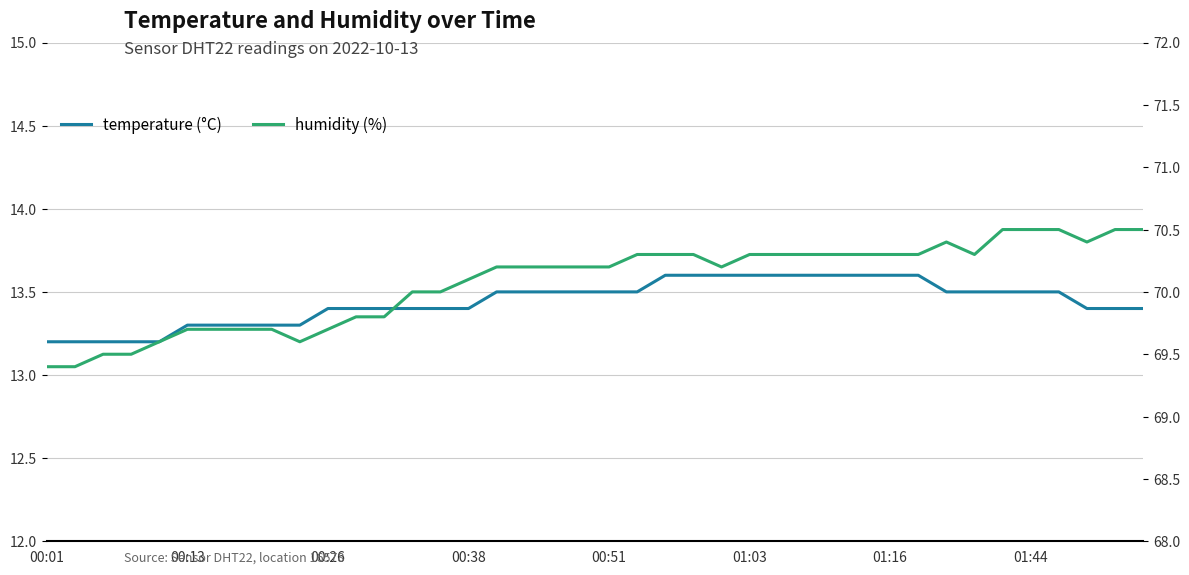

What is the sum of the humidity values at 25 and 33?

140.6